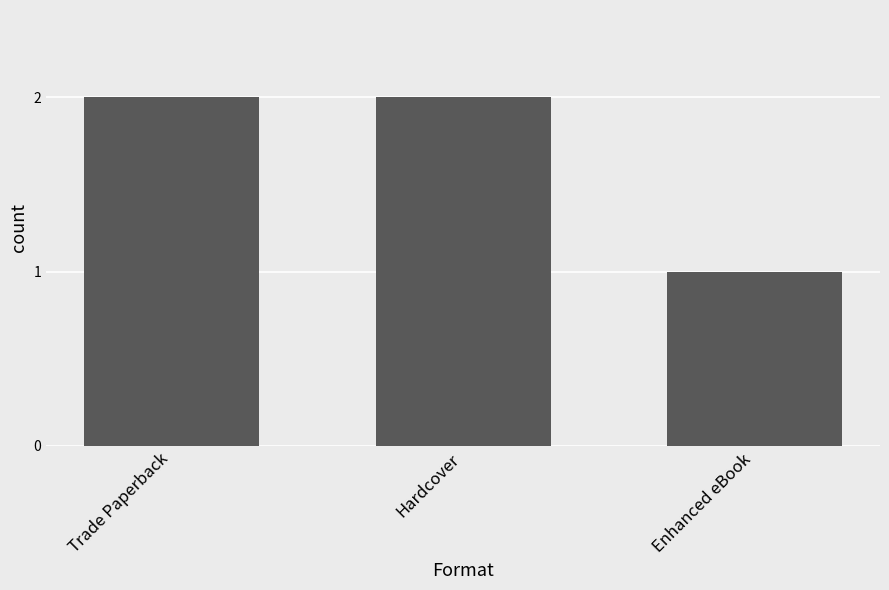

What position from the left is Enhanced eBook?

3